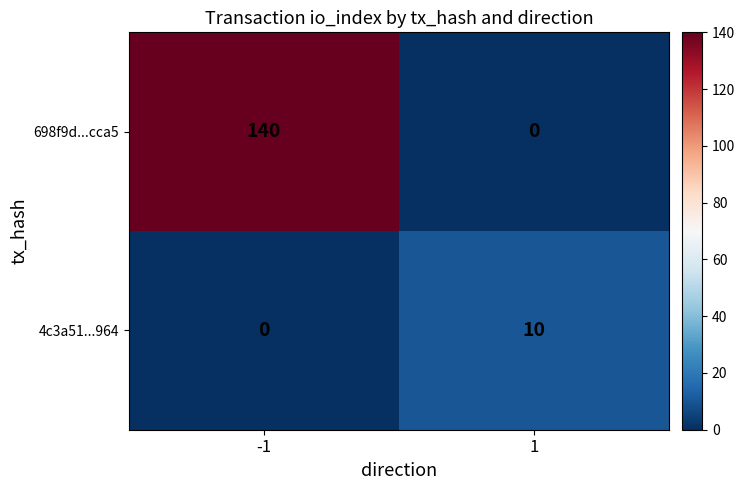

What value does the 698f9d...cca5 series have at -1, to the nearest 10?

140